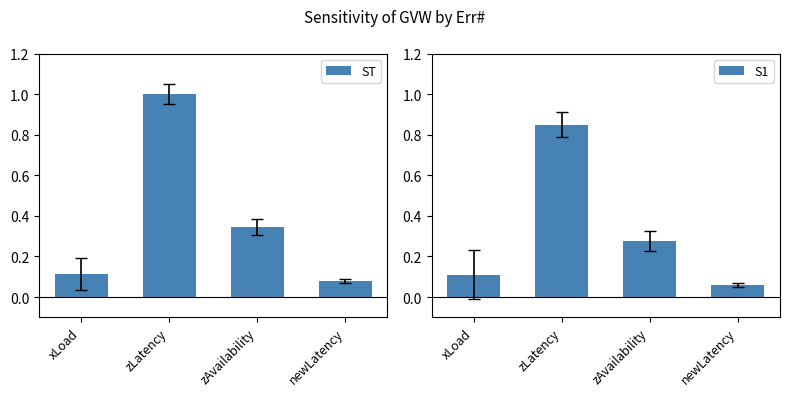

Reading left to right, transcribe all the data shown in this chart.

ST: xLoad=0.1	zLatency=1.0	zAvailability=0.3	newLatency=0.1
S1: xLoad=0.1	zLatency=0.8	zAvailability=0.3	newLatency=0.1